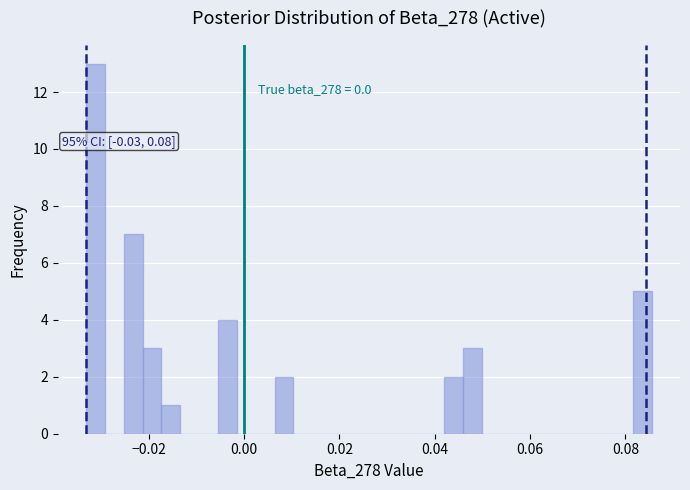

Around what value on the x-axis is the tallest bar? Give the approximate position of its centre, as read against the axis.

-0.032